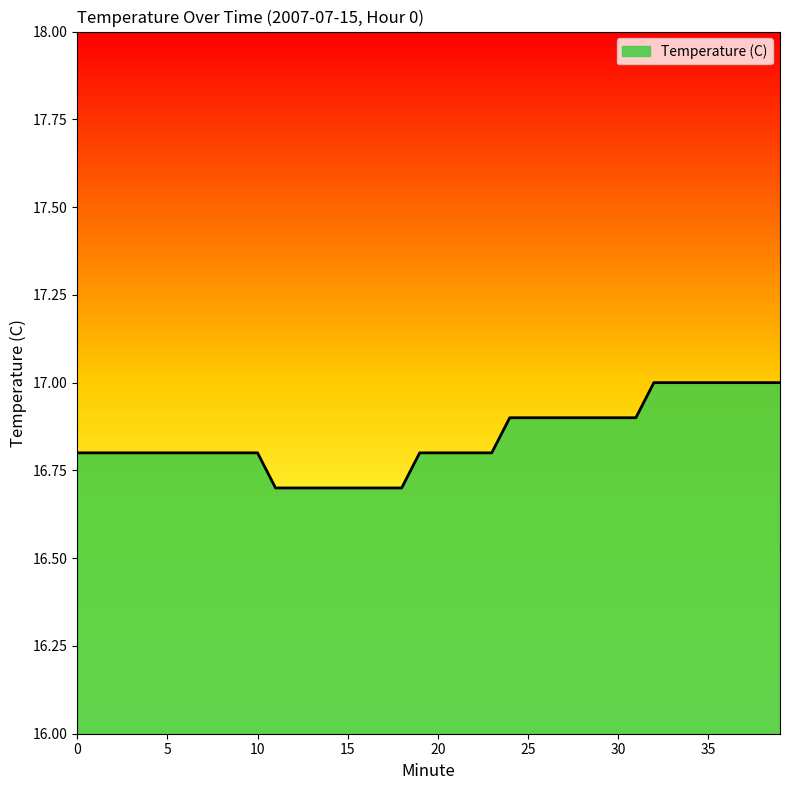

What is the maximum value shown in the chart?

17.0